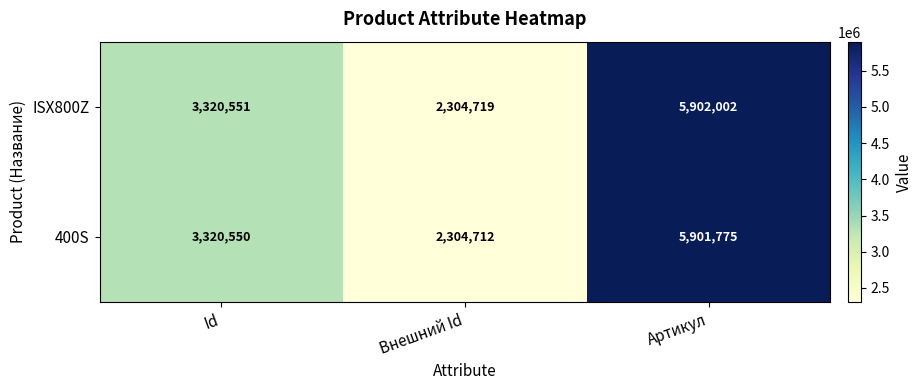

Which category has the lowest value across all series?

Внешний Id